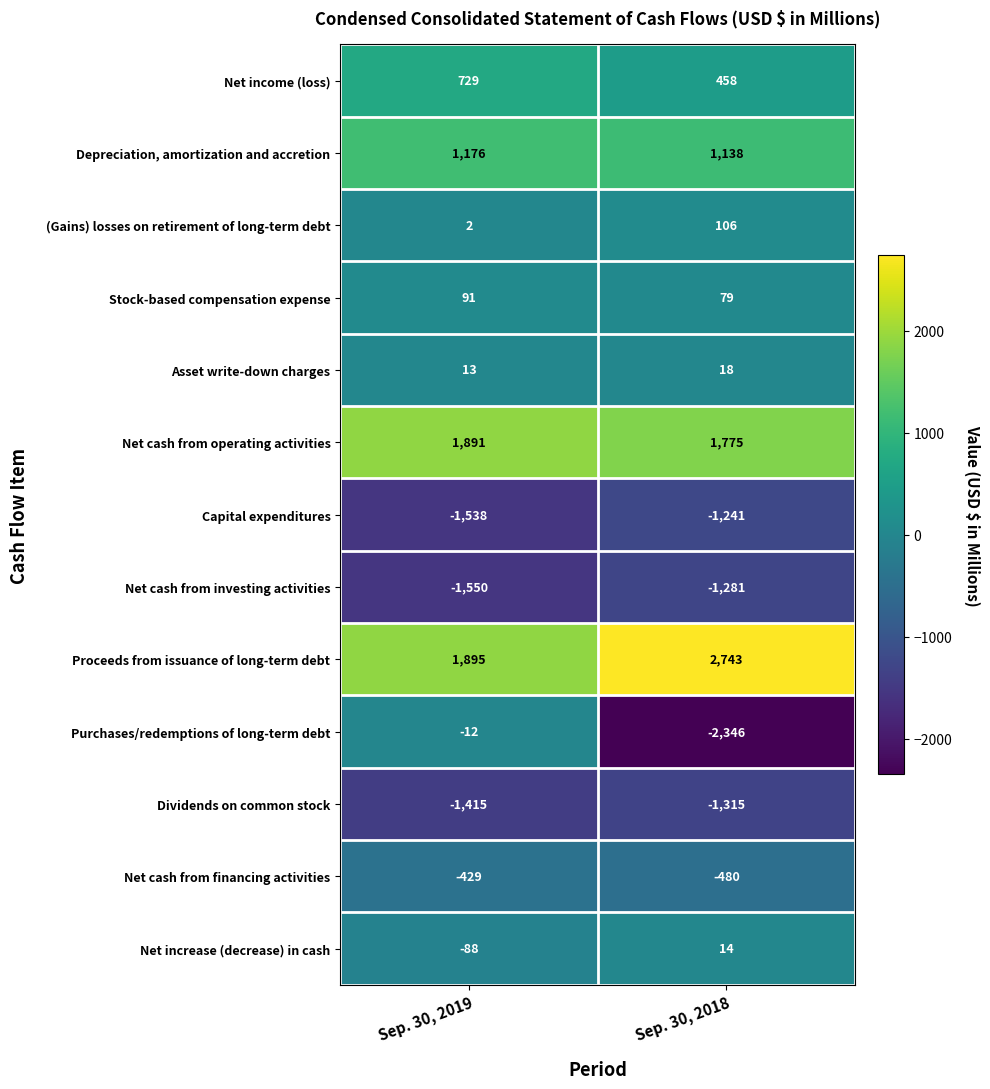

What is the sum of all Net income (loss) values?

1187